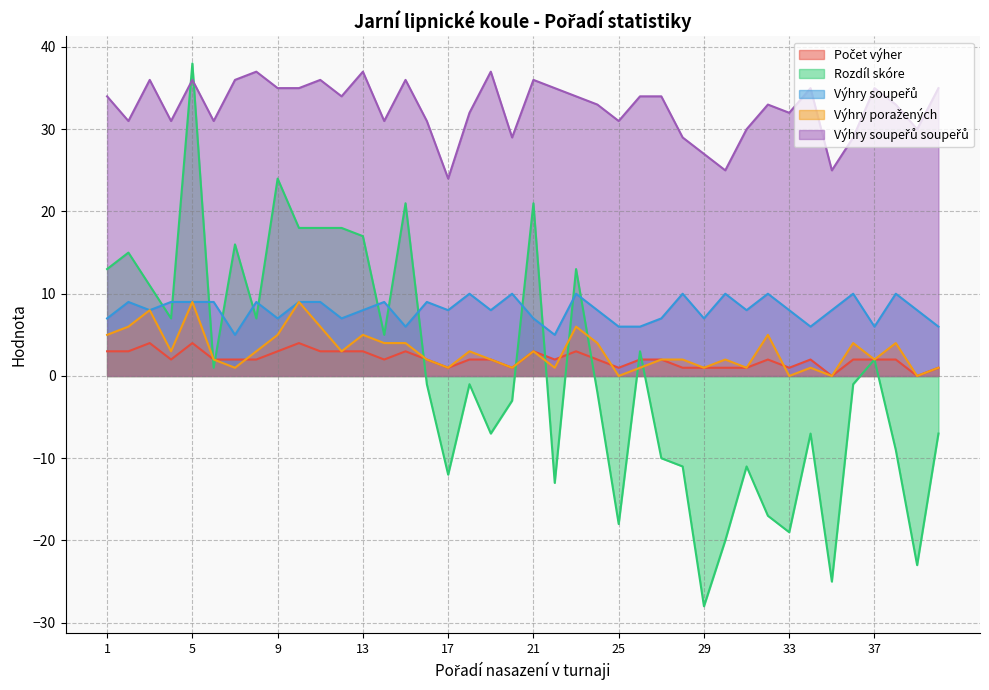

After their last crossing, which series has the higher values: Počet výher or Výhry poražených?

Počet výher